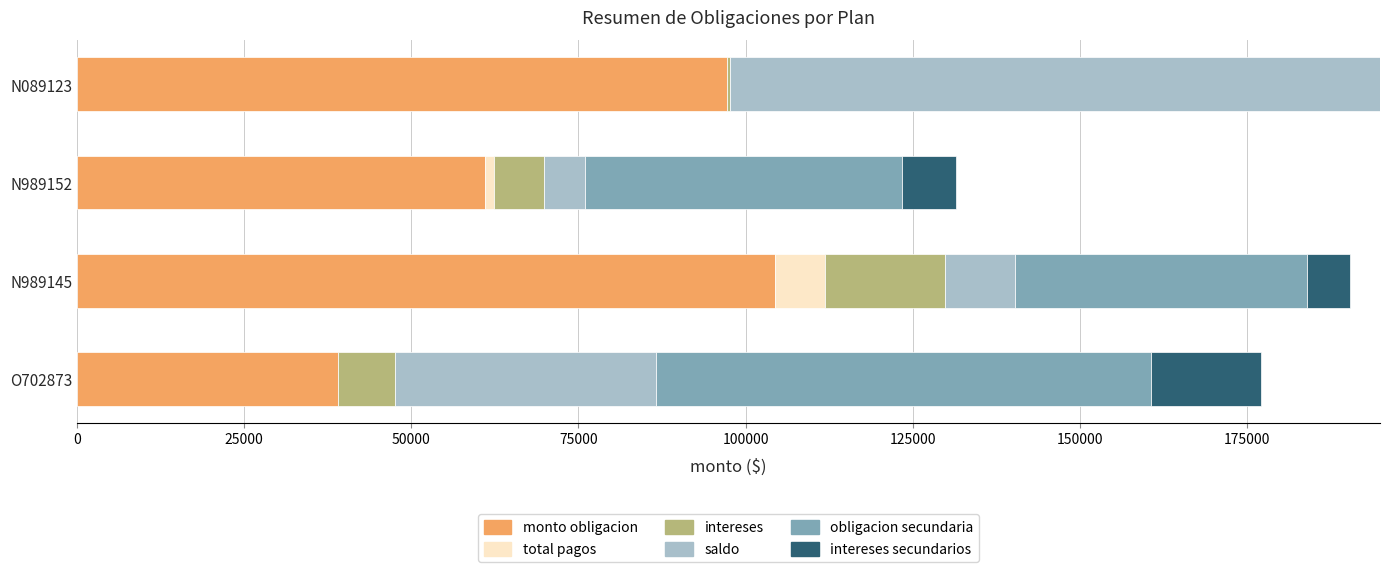

At which label does monto obligacion reach its peak?

N989145